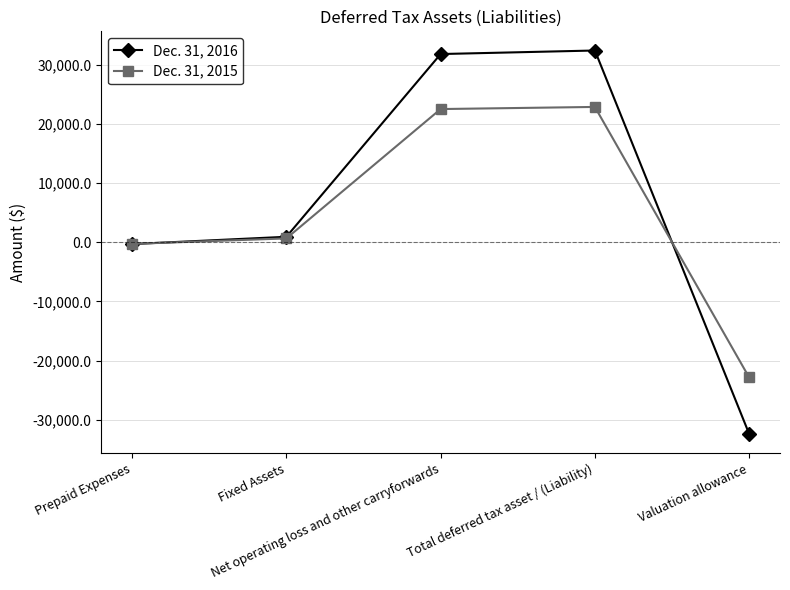

What is the total value across all series at Prepaid Expenses?

-597